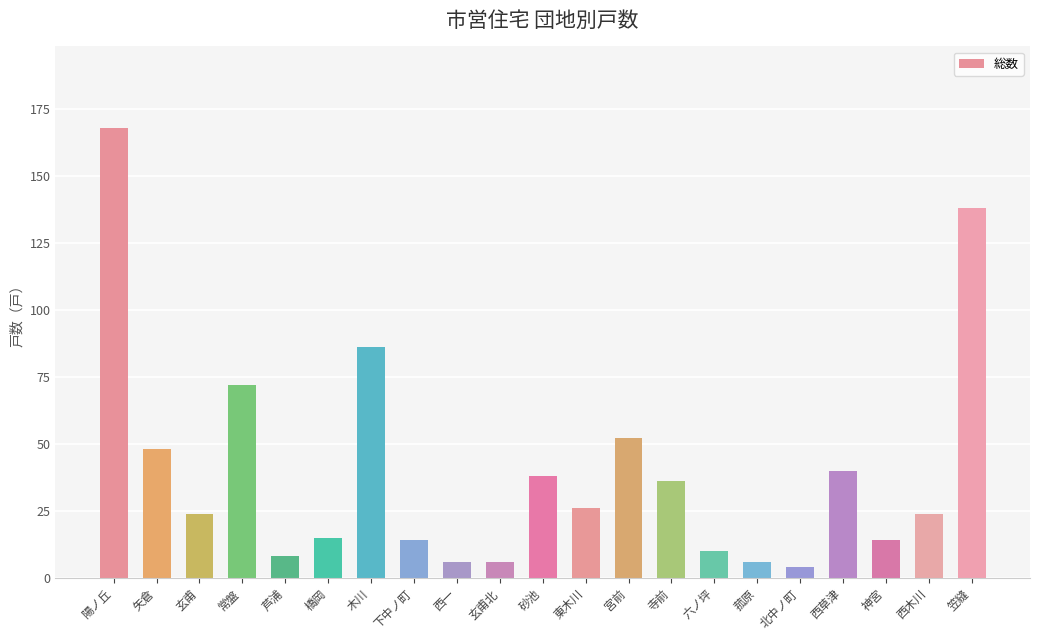

How many series are shown in this chart?

1